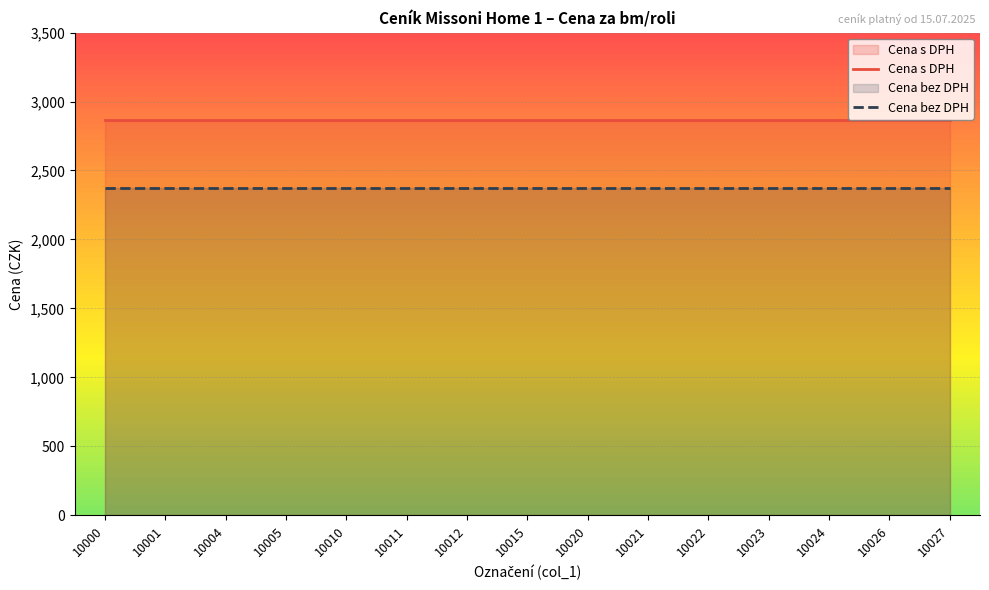

True or false: Cena bez DPH and Cena s DPH cross at least once.

False